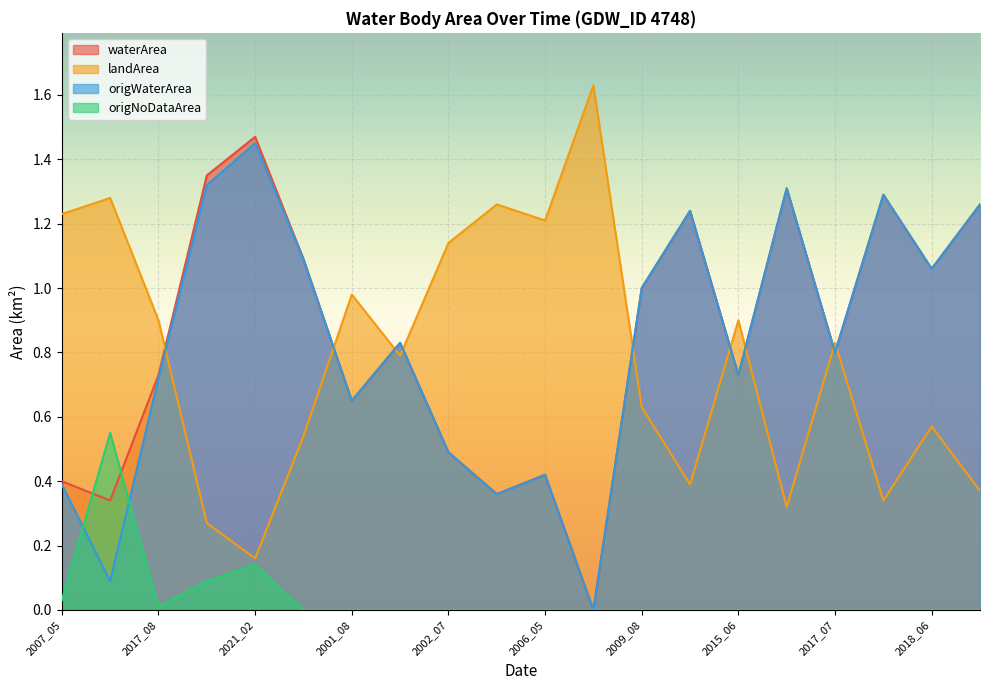

What position from the right is 2006_08?

9